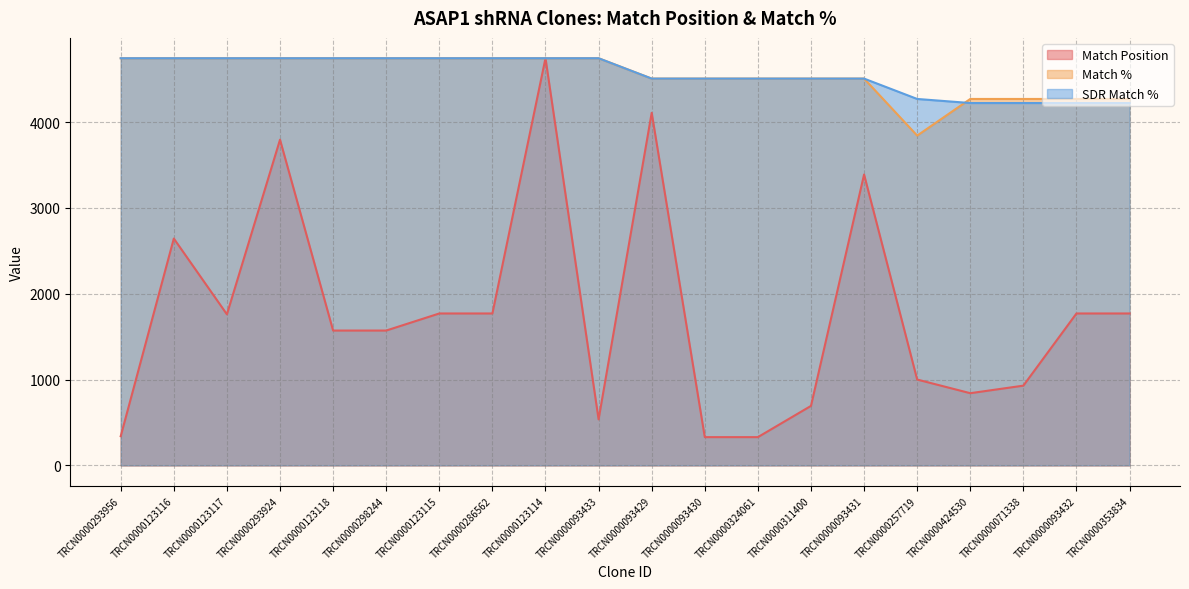

Which series ends up on top after the final intersection of Match % and SDR Match %?

Match %